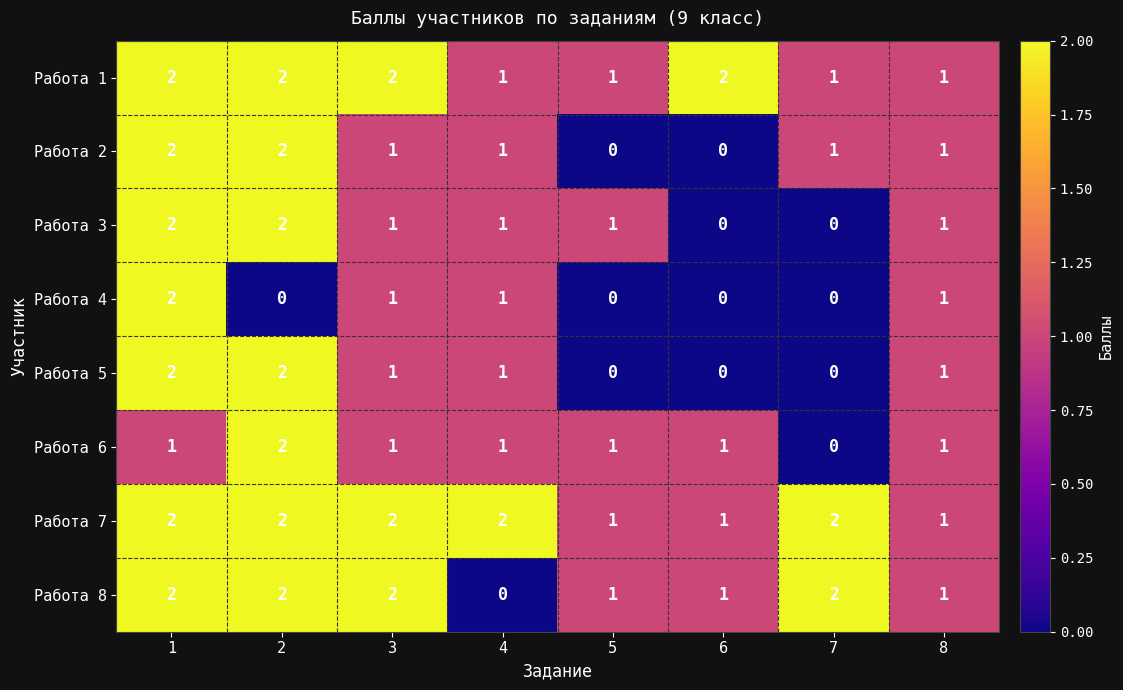

What is the sum of all Работа 4 values?

5